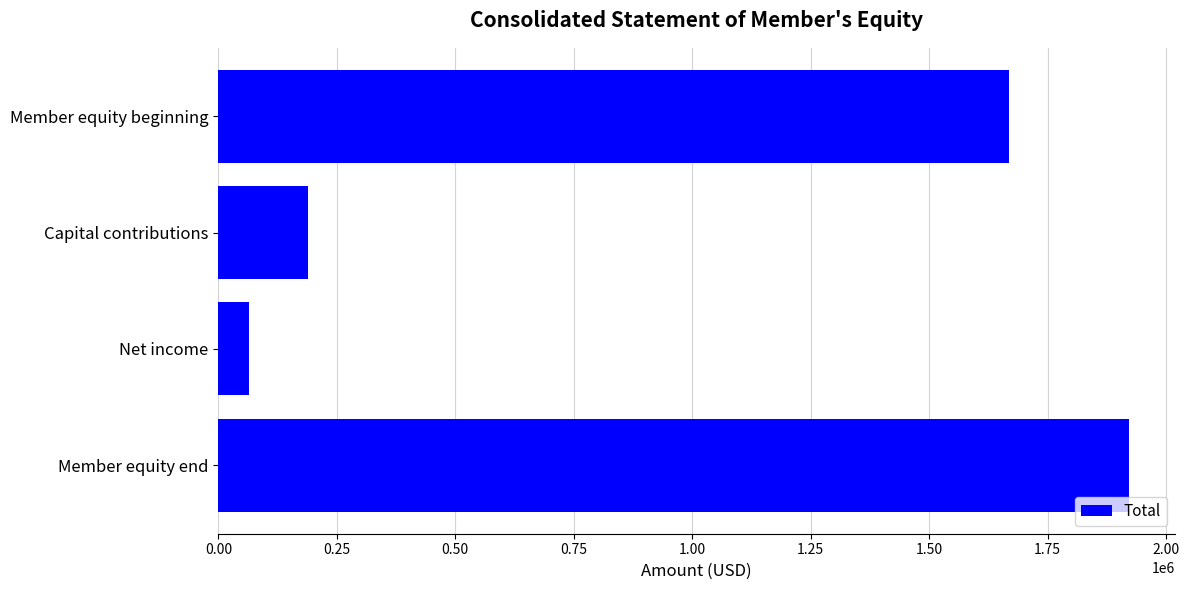

What value does the data have at Member equity end, to the nearest 10?

1921970